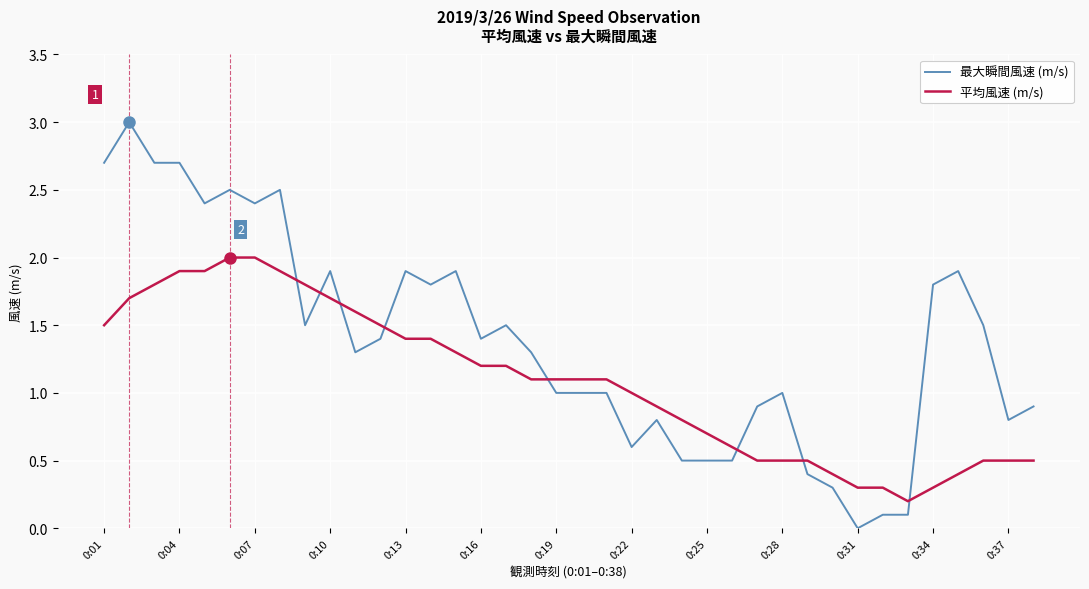

Which series has the largest total across all categories?

最大瞬間風速 (m/s)